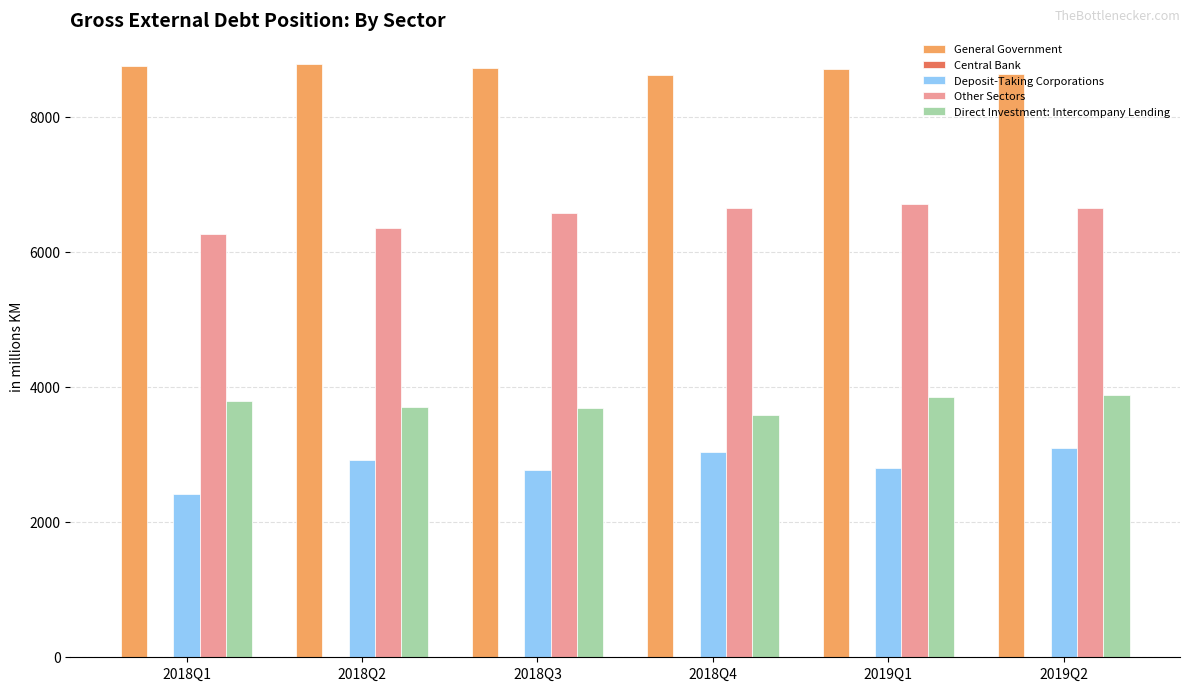

The value of Deposit-Taking Corporations at 2018Q2 is 1357.1. True or false?

False